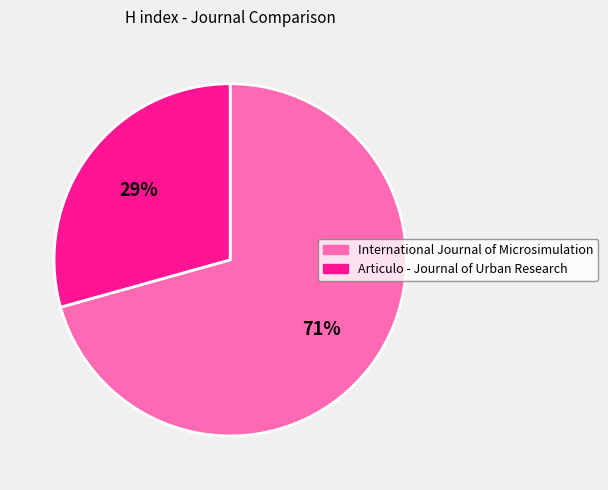

Count the number of slices in the pie.

2